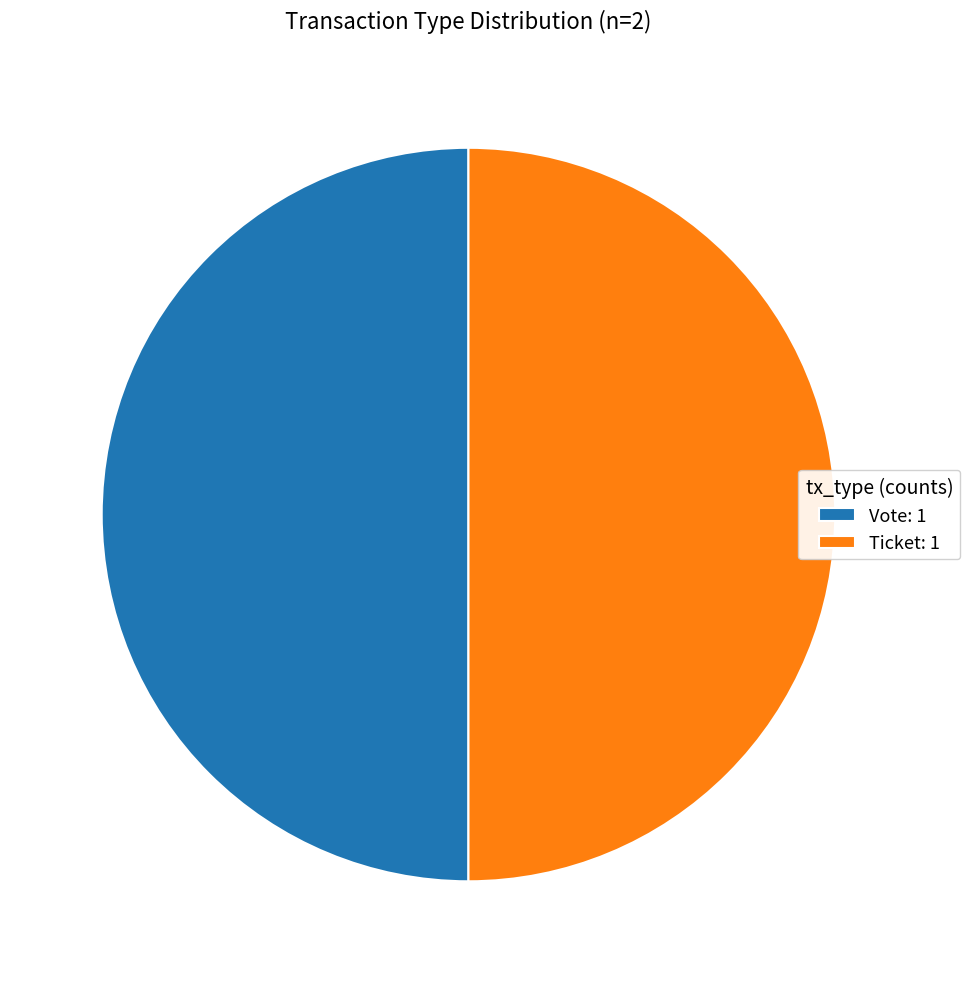

Is the sum of Vote: 1 and Ticket: 1 greater than half?

Yes